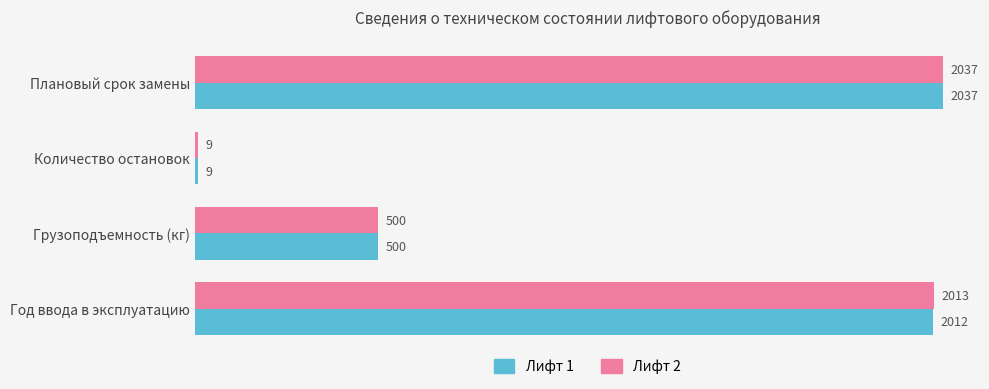

At which category is the sum across all series the highest?

Плановый срок замены